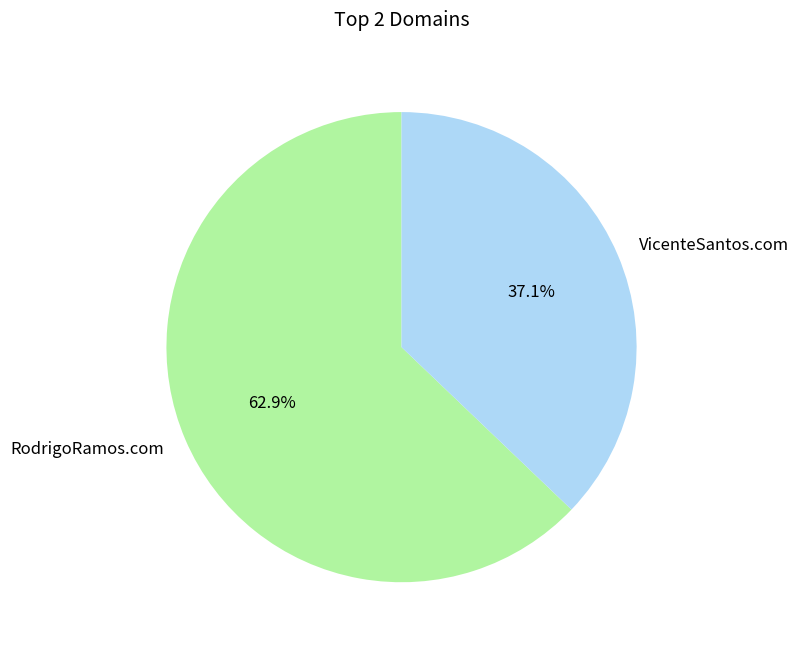

How much of the chart is everything except VicenteSantos.com?

62.9%